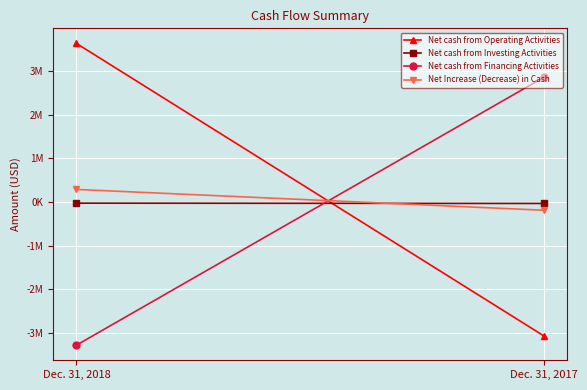

What is the value of the Net cash from Financing Activities point at the 1st from the left?

-3288084